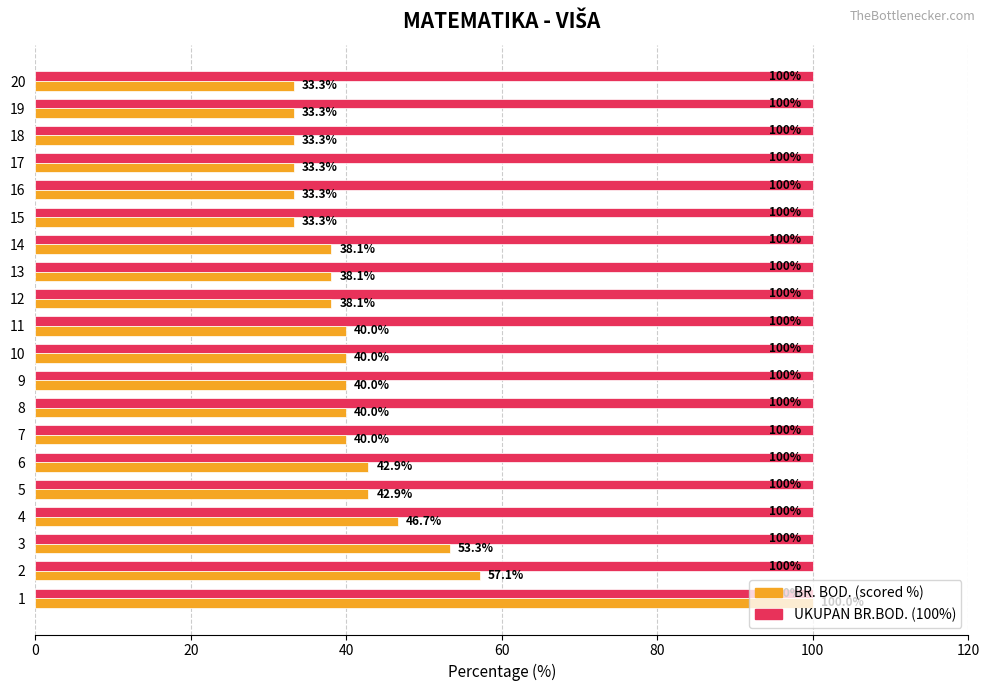

How many distinct data groups are displayed?

2